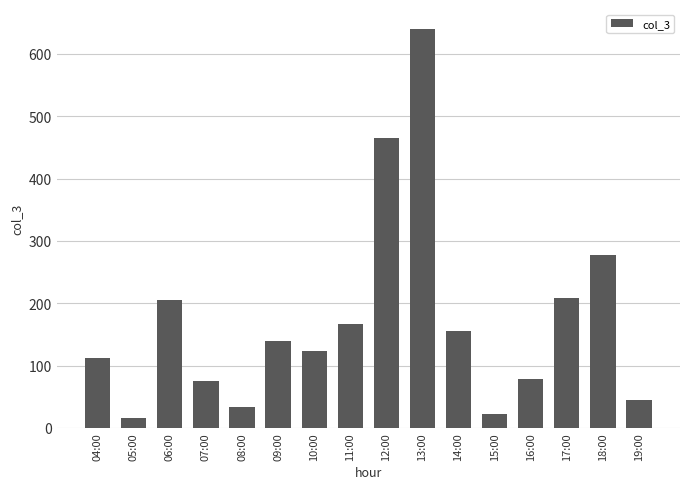

Reading right to left, list all the values displayed in this chart.

44	277	208	79	22	156	640	465	166	124	140	34	75	205	16	112